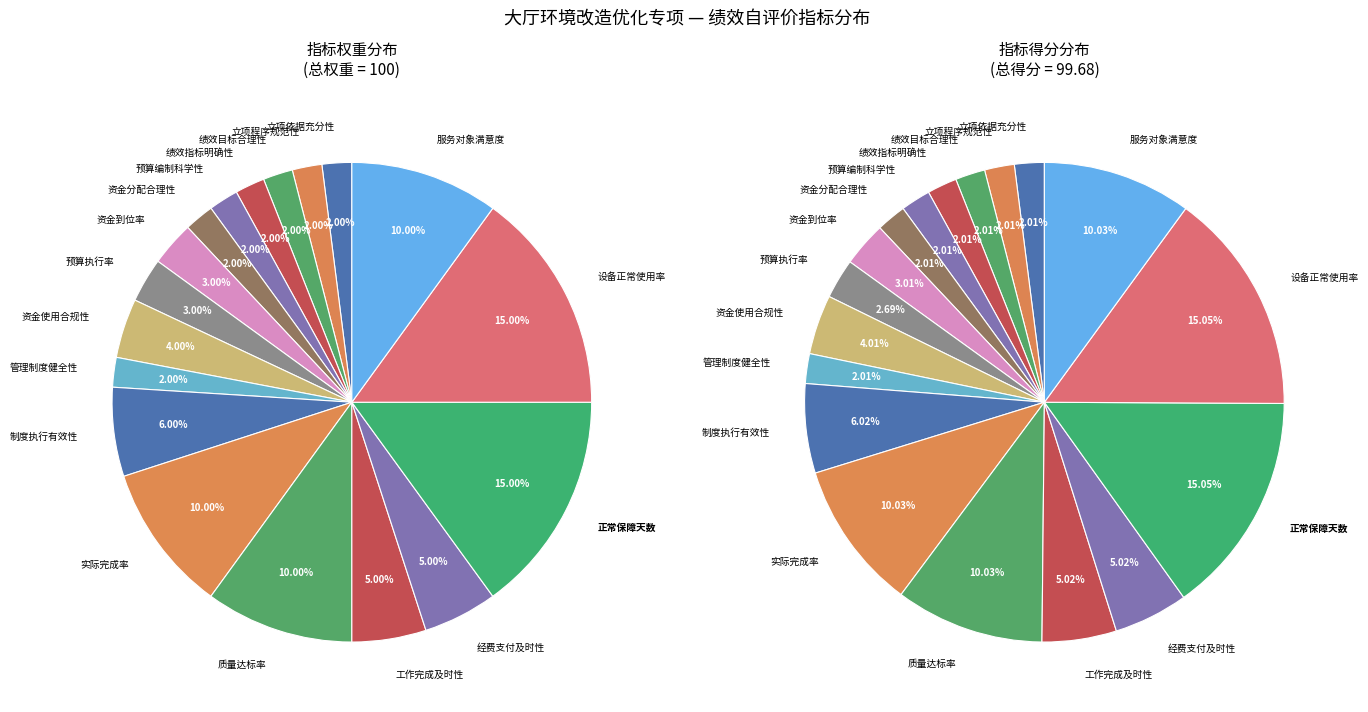

Is 实际完成率 the majority of the pie?

No